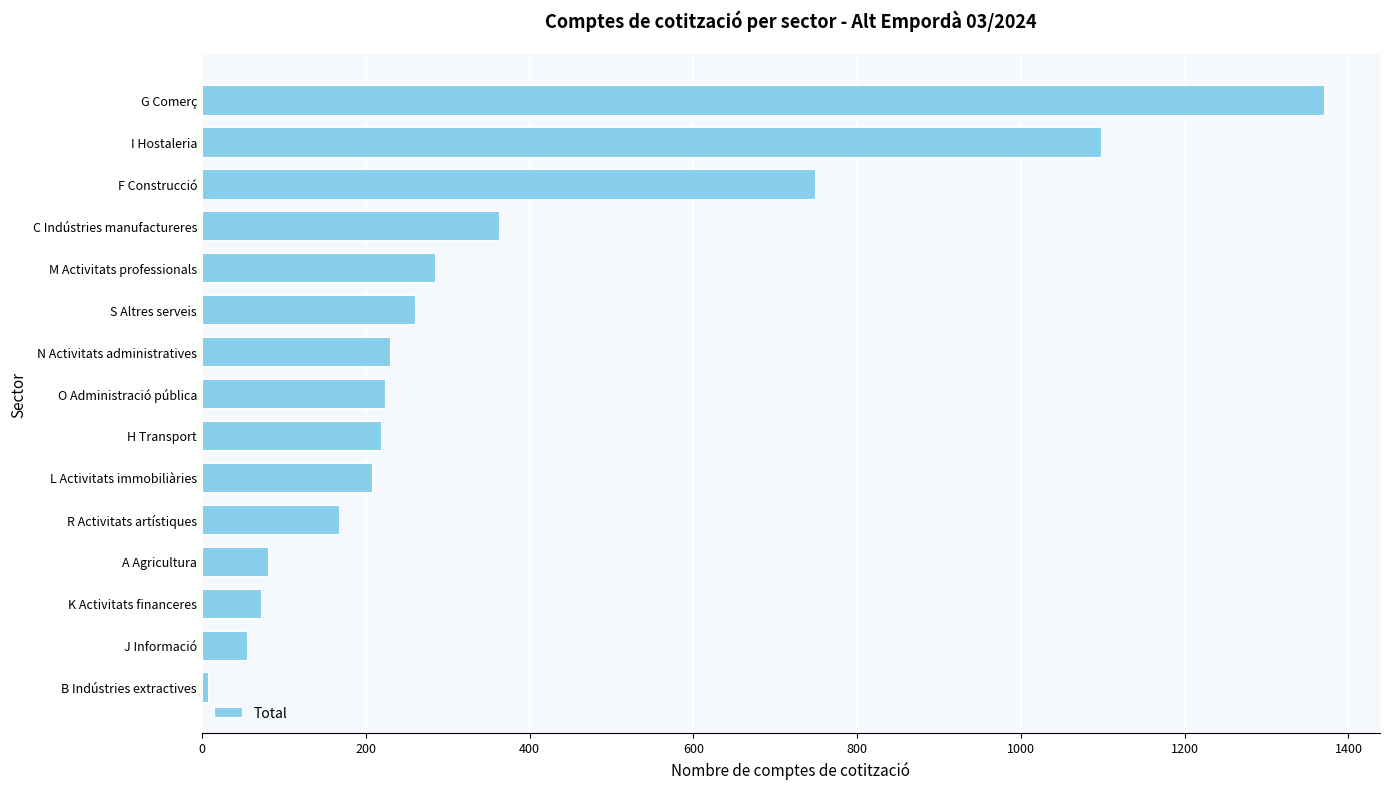

What is the average value?

359